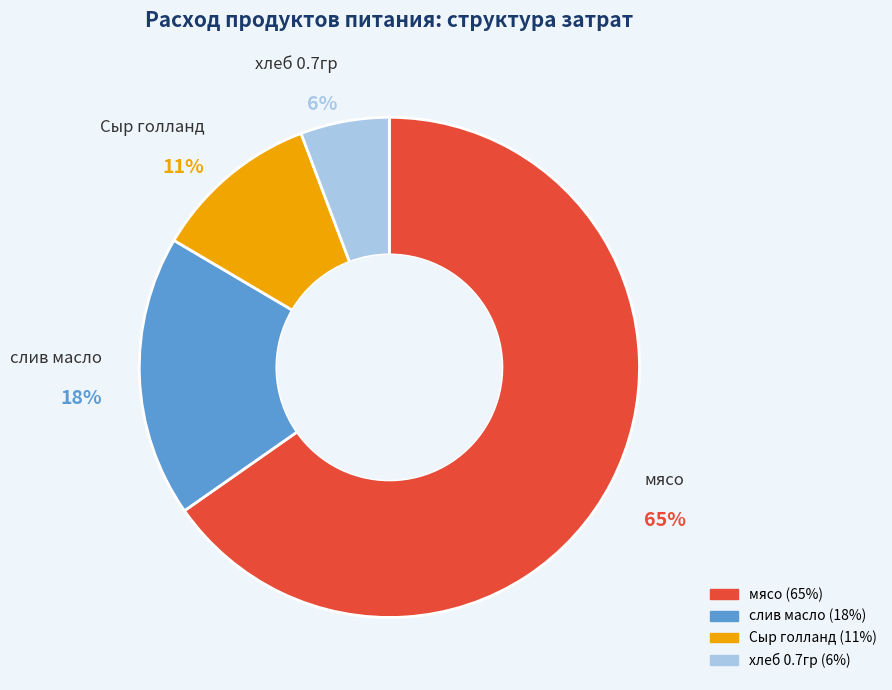

To the nearest percent, what is the average slice percentage?

25%